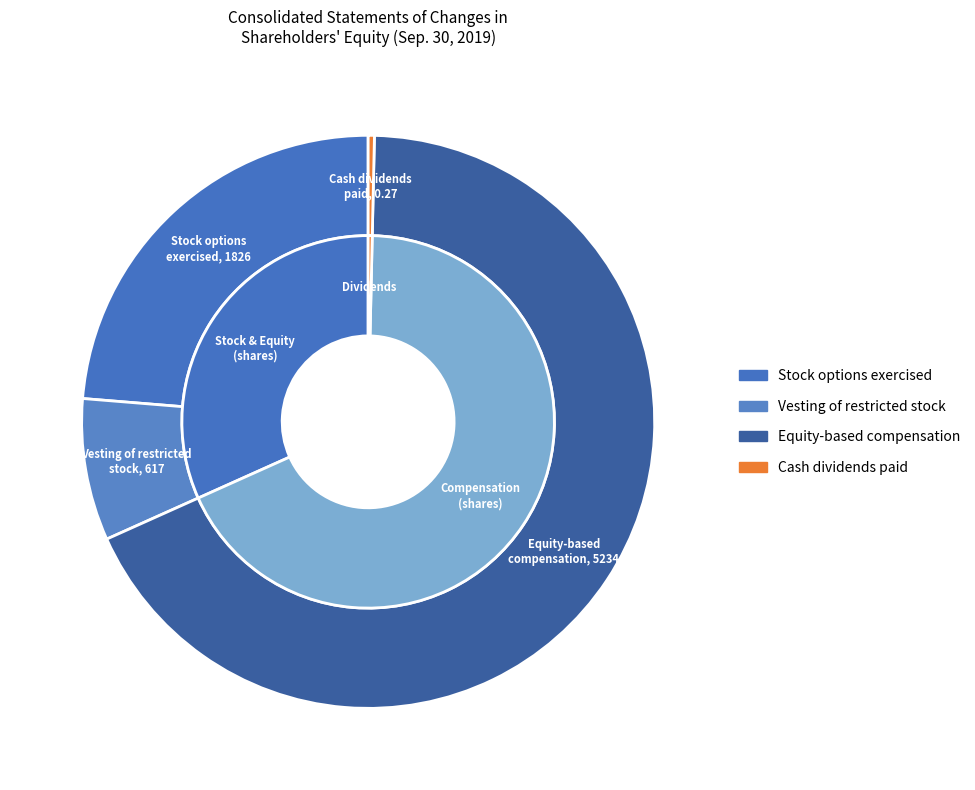

To the nearest percent, what is the difference between the largest and smallest slice percentages?

68%